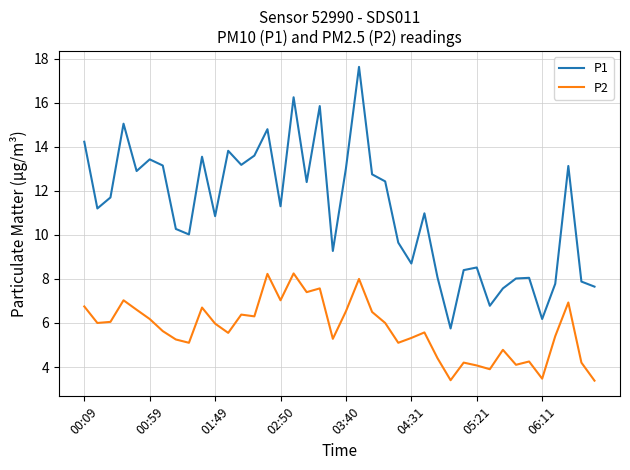

What is the difference between the maximum and minimum values in the P1 series?

11.9